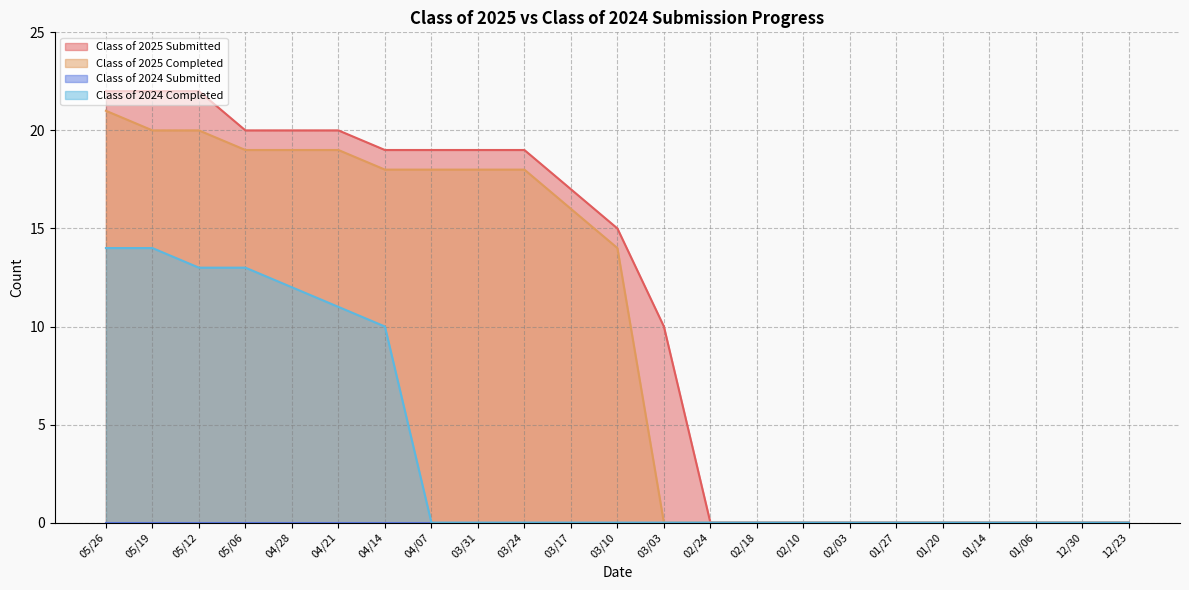

Reading left to right, list all the values displayed in this chart.

Class of 2025 Submitted: 05/26=22	05/19=22	05/12=22	05/06=20	04/28=20	04/21=20	04/14=19	04/07=19	03/31=19	03/24=19	03/17=17	03/10=15	03/03=10	02/24=0	02/18=0	02/10=0	02/03=0	01/27=0	01/20=0	01/14=0	01/06=0	12/30=0	12/23=0
Class of 2025 Completed: 05/26=21	05/19=20	05/12=20	05/06=19	04/28=19	04/21=19	04/14=18	04/07=18	03/31=18	03/24=18	03/17=16	03/10=14	03/03=0	02/24=0	02/18=0	02/10=0	02/03=0	01/27=0	01/20=0	01/14=0	01/06=0	12/30=0	12/23=0
Class of 2024 Completed: 05/26=14	05/19=14	05/12=13	05/06=13	04/28=12	04/21=11	04/14=10	04/07=0	03/31=0	03/24=0	03/17=0	03/10=0	03/03=0	02/24=0	02/18=0	02/10=0	02/03=0	01/27=0	01/20=0	01/14=0	01/06=0	12/30=0	12/23=0